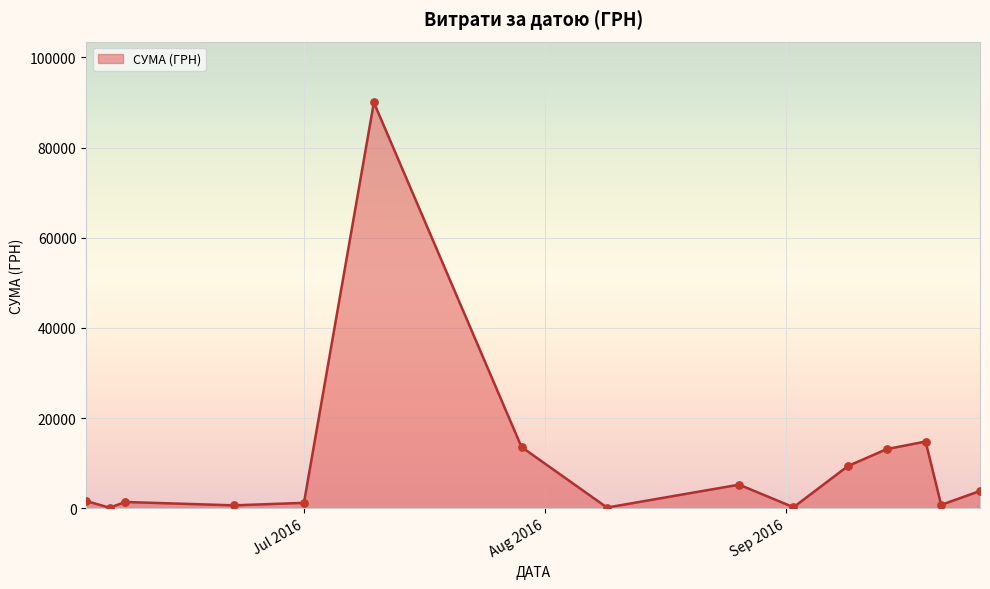

What is the difference between the maximum and minimum values?

89892.0